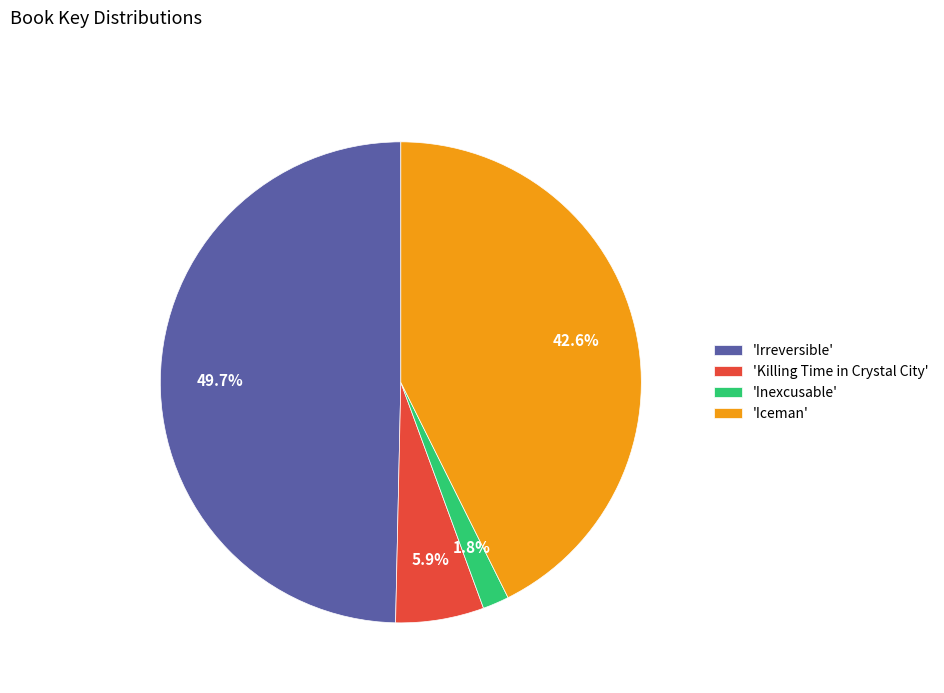

Does 'Inexcusable' represent more than half of the total?

No